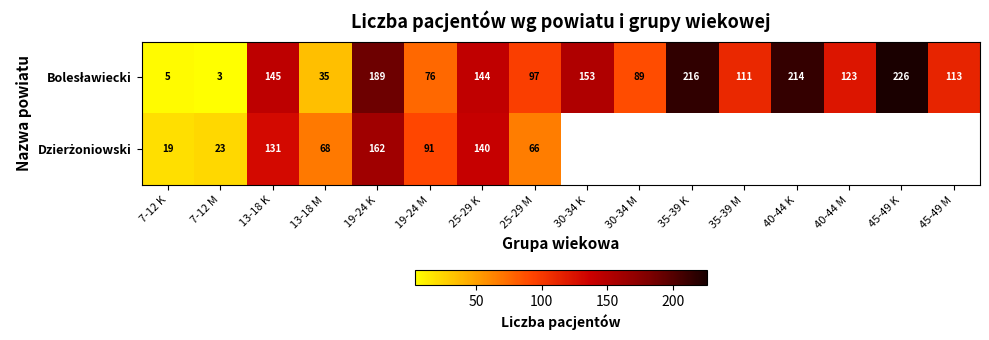

At which category is the sum across all series the highest?

19-24 K